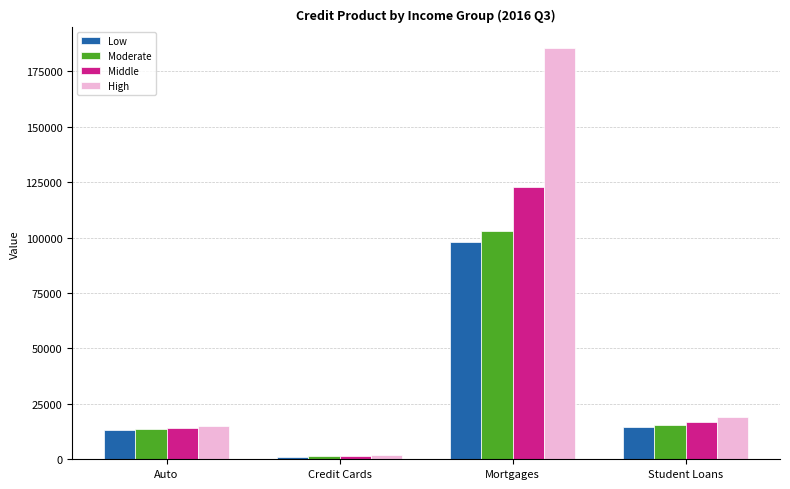

Reading left to right, extract all data points from this chart.

Low: Auto=13109	Credit Cards=1136	Mortgages=98082	Student Loans=14503
Moderate: Auto=13774	Credit Cards=1332	Mortgages=103166	Student Loans=15467
Middle: Auto=14261	Credit Cards=1537	Mortgages=122659	Student Loans=16613
High: Auto=14879	Credit Cards=1951	Mortgages=185567	Student Loans=19000